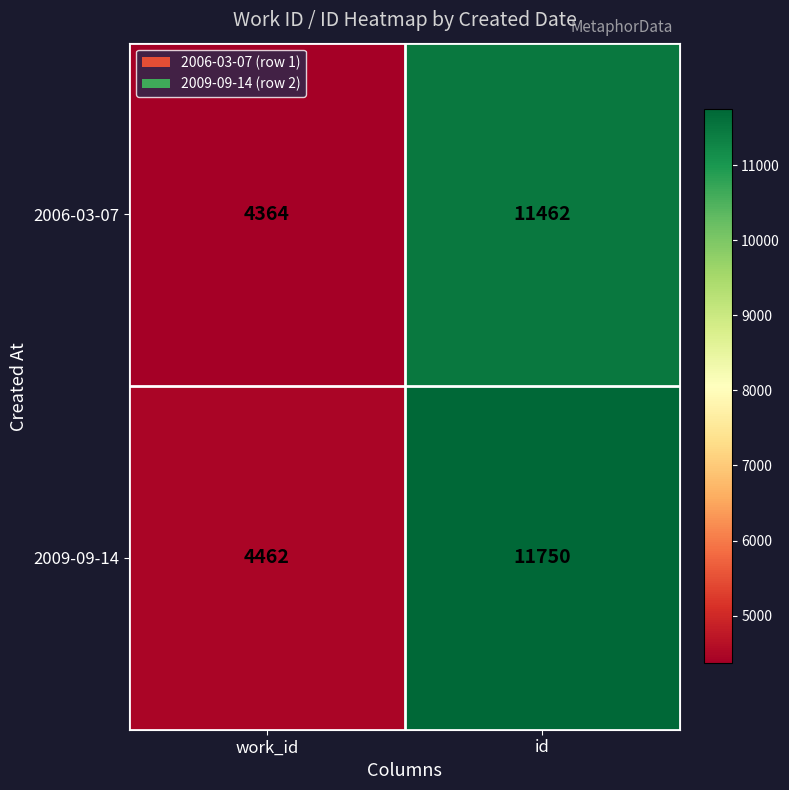

What is the difference between the 2009-09-14 values at work_id and id?

7288